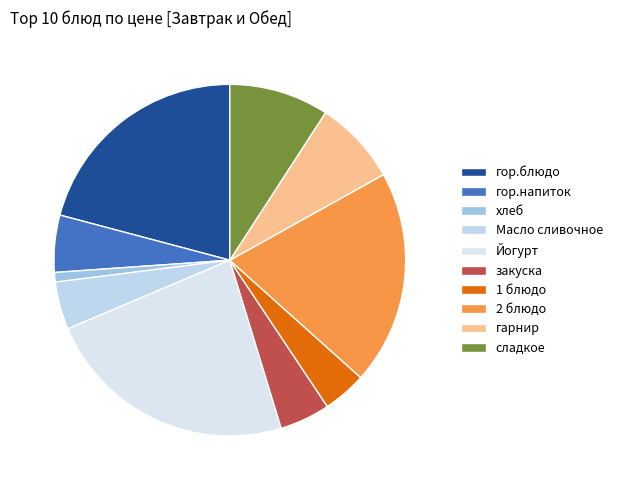

Count the number of slices in the pie.

10